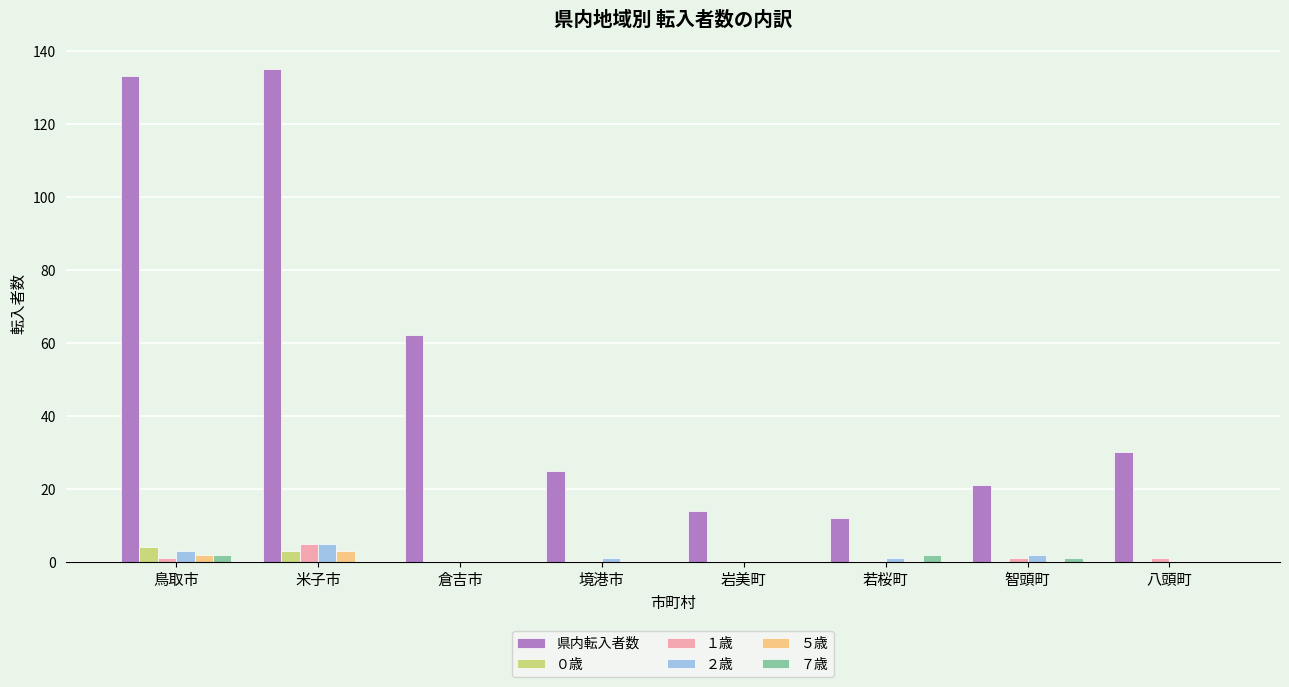

The value of ２歳 at 岩美町 is 0. True or false?

True